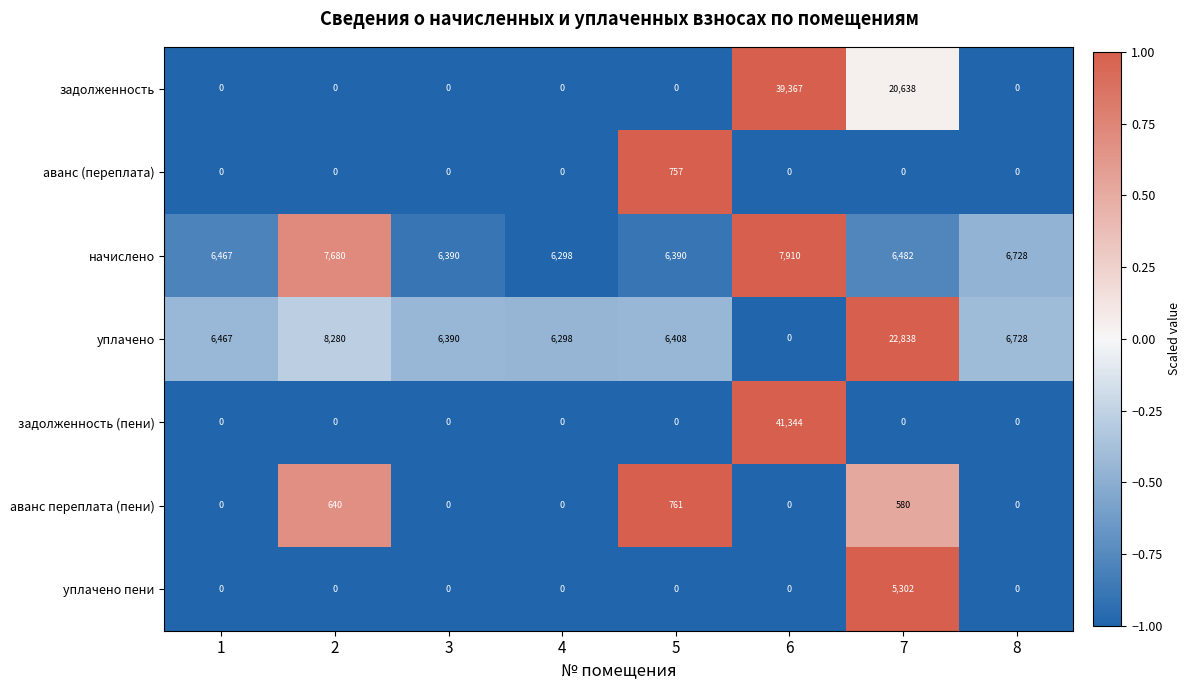

Is it true that аванс переплата (пени) equals 640 at 2?

True